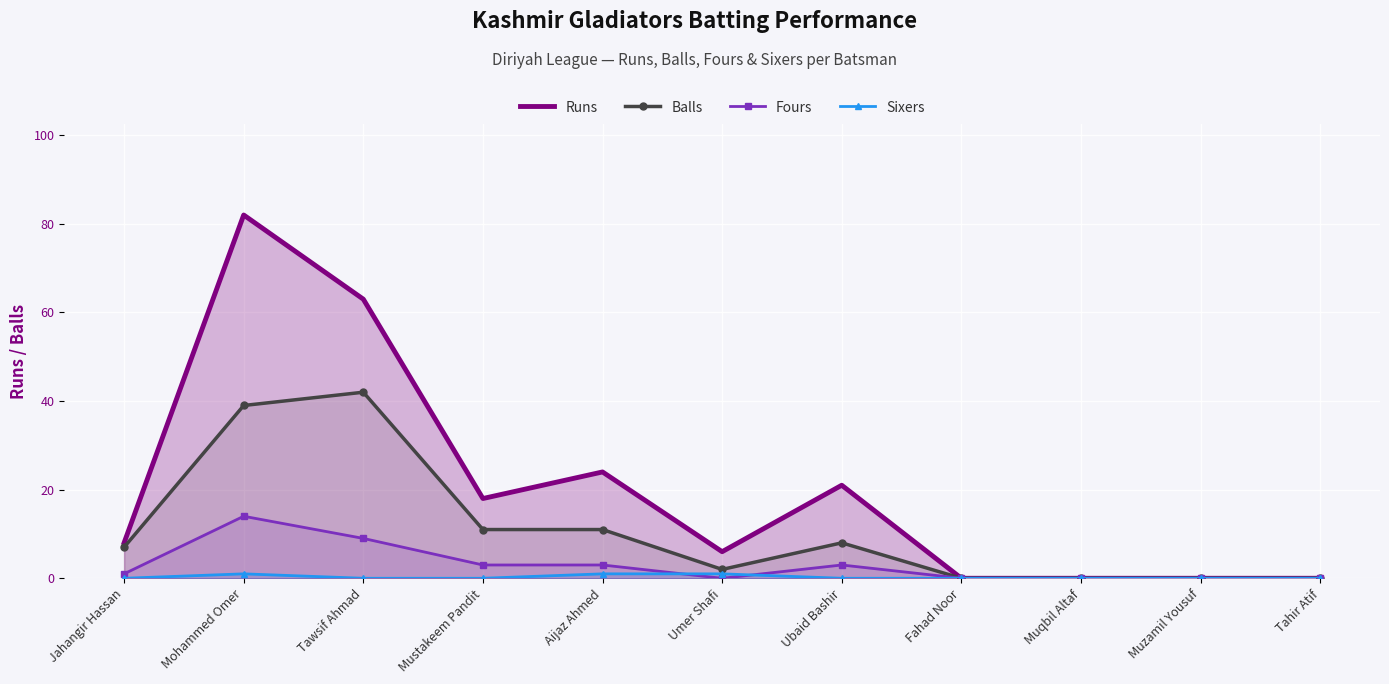

What position from the right is Fahad Noor?

4